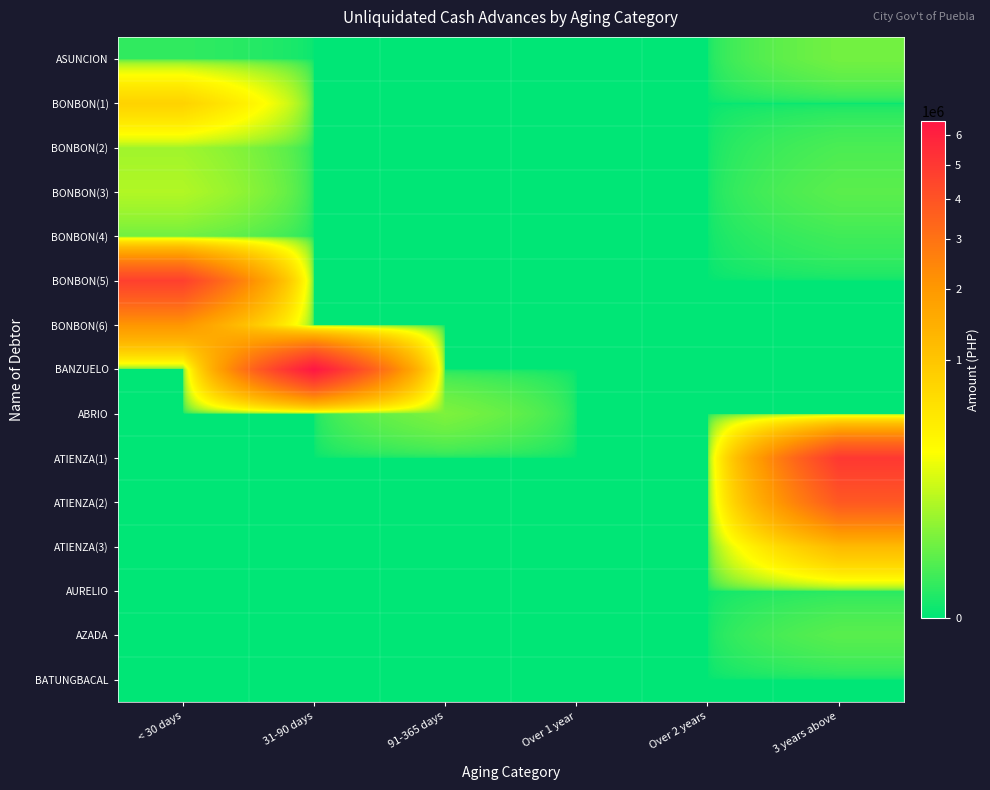

Which has a higher value, 31-90 days or 3 years above?

3 years above